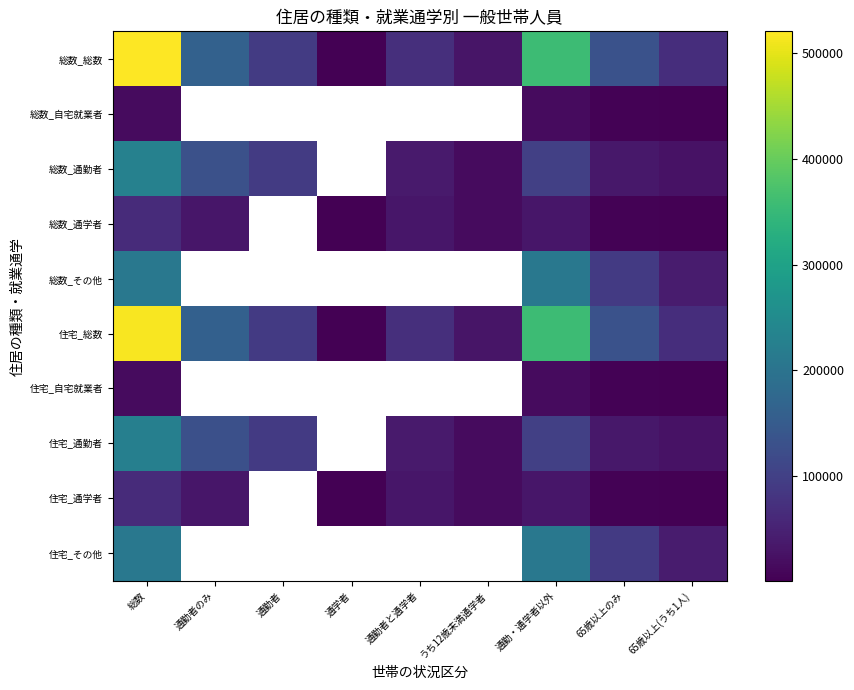

Rank the series by their maximum value, from lowest to highest.

住宅_自宅就業者, 総数_自宅就業者, 住宅_通学者, 総数_通学者, 住宅_その他, 総数_その他, 住宅_通勤者, 総数_通勤者, 住宅_総数, 総数_総数